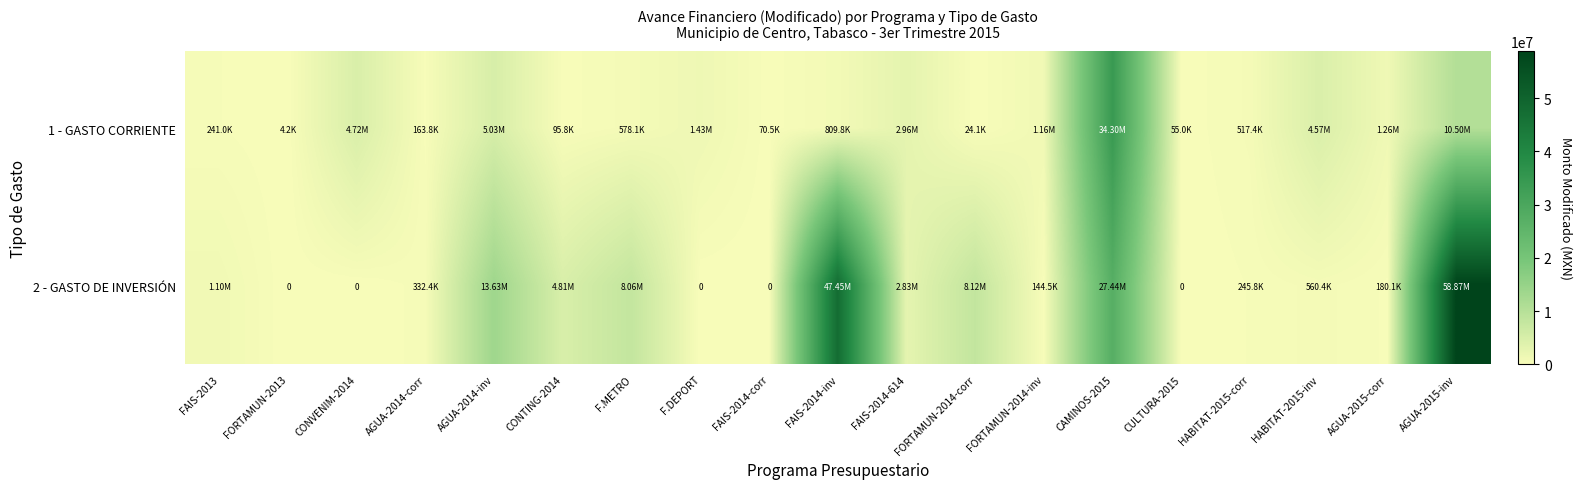

What is the sum of all 2 - GASTO DE INVERSIÓN values?

173779481.4